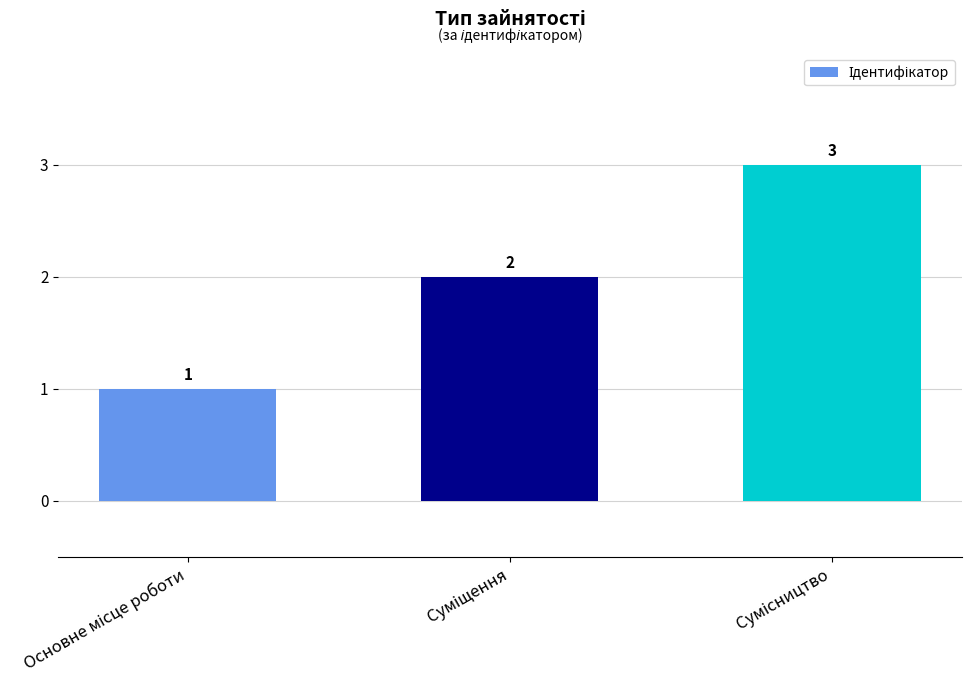

Count the values in the range 1 to 3.

3